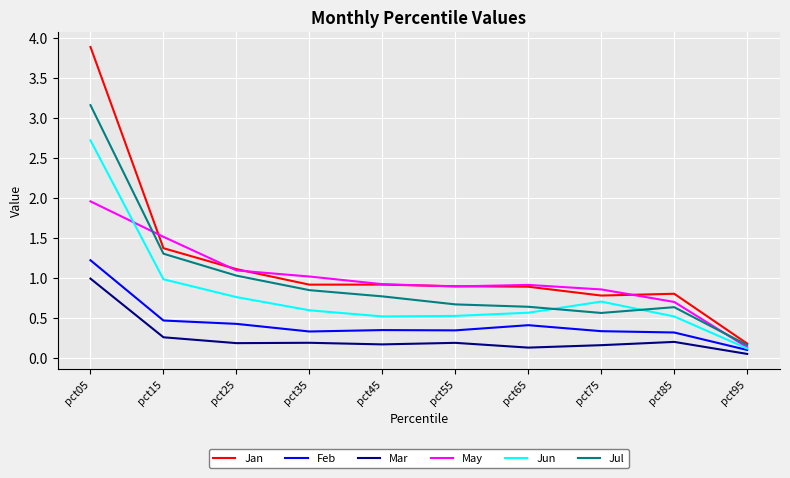

The value of Mar at pct25 is 0.2. True or false?

True